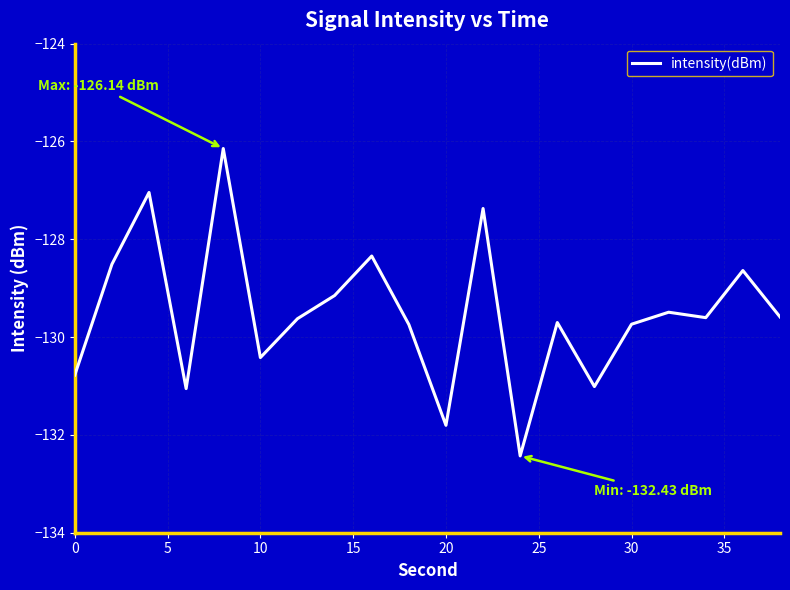

What is the greatest value displayed?

-126.1